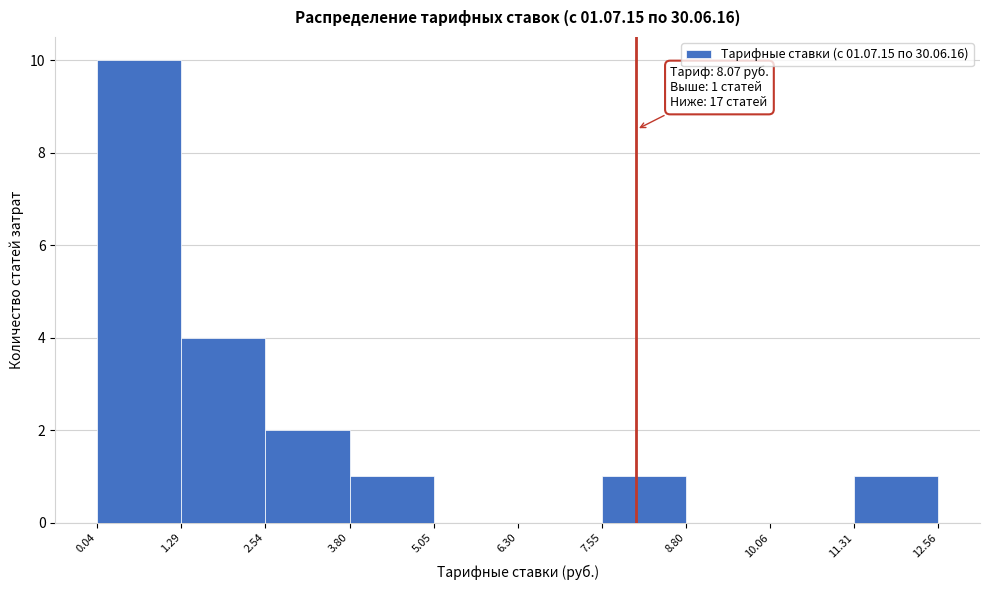

Over which range of the x-axis is the bar tallest?

0.04 to 1.29